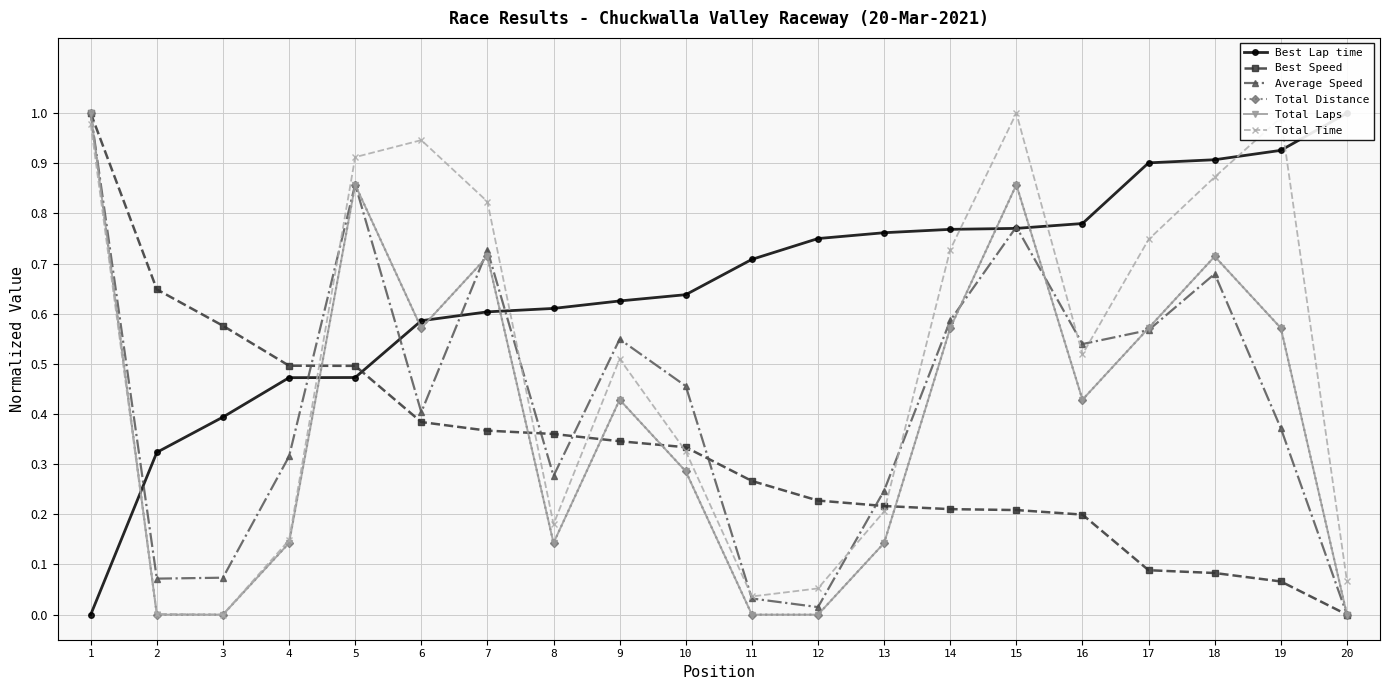

The Best Lap time series shows 0.2 at 15. True or false?

False